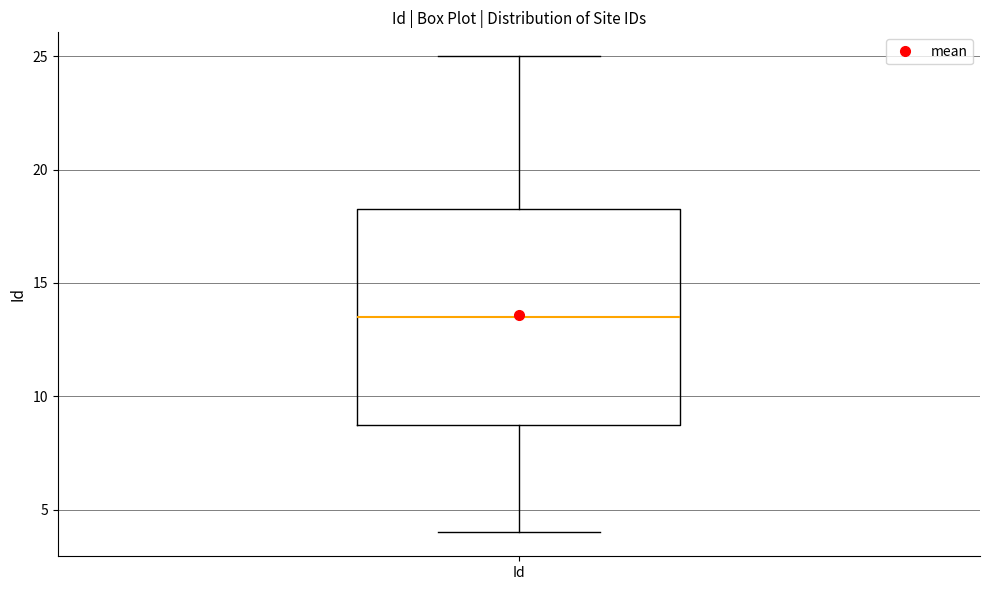

Where is the upper edge of the box for Id on the y-axis? The values are not printed on the chart, so give them approximately, as read against the axis.

18.5